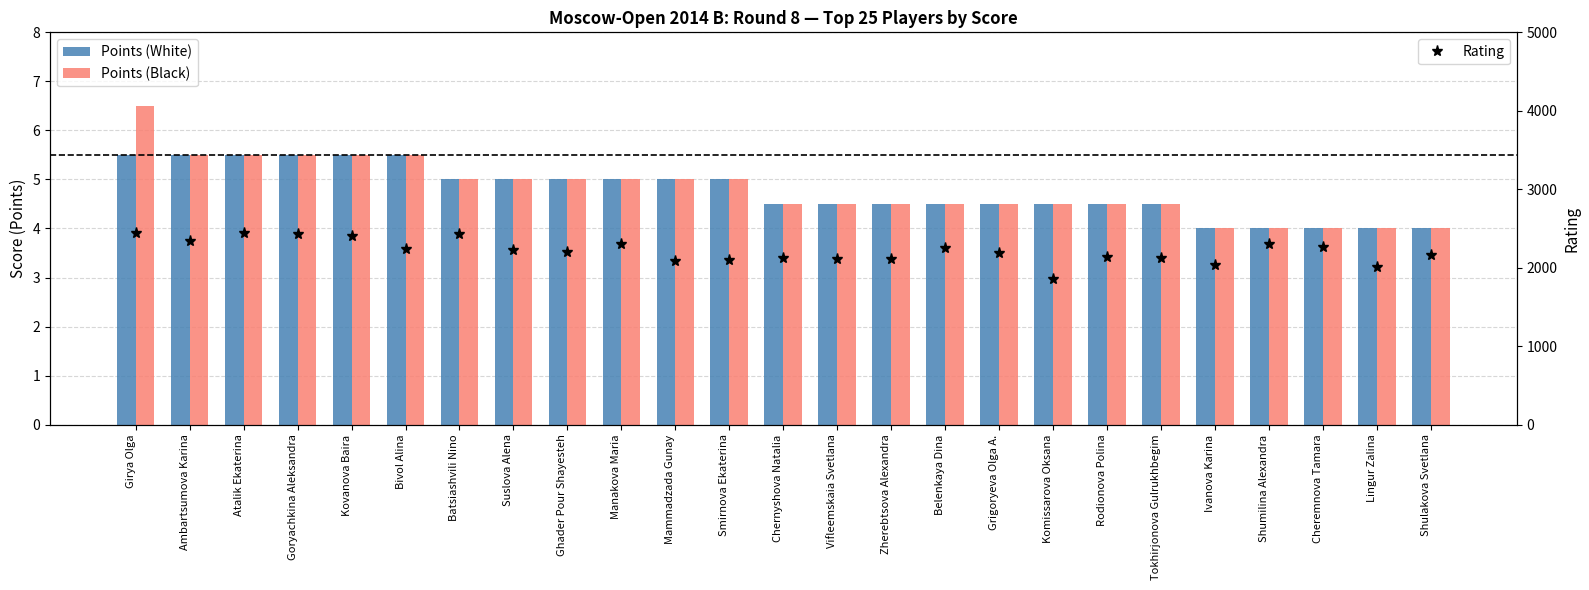

What is the total value across all series at Ghader Pour Shayesteh?

2211.0